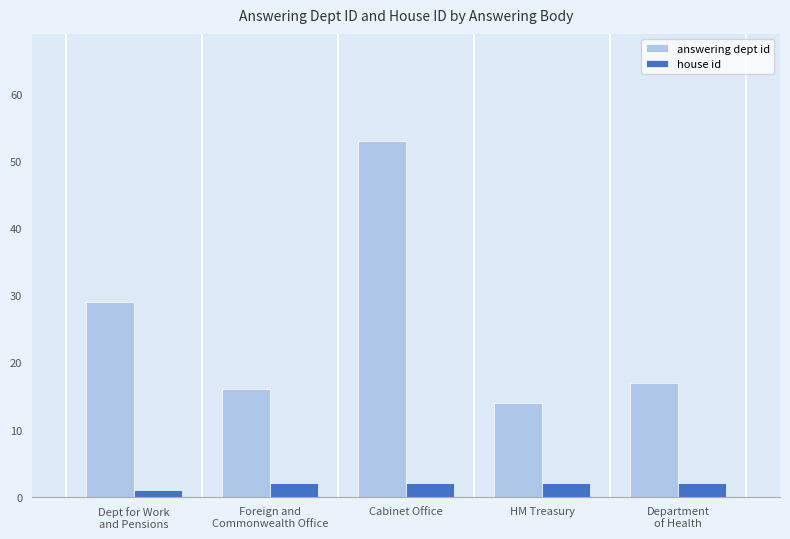

What is the greatest value displayed?

53